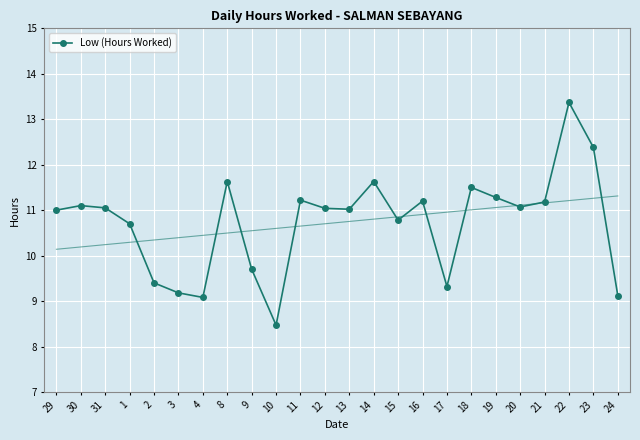

How many lines are shown in the chart?

1